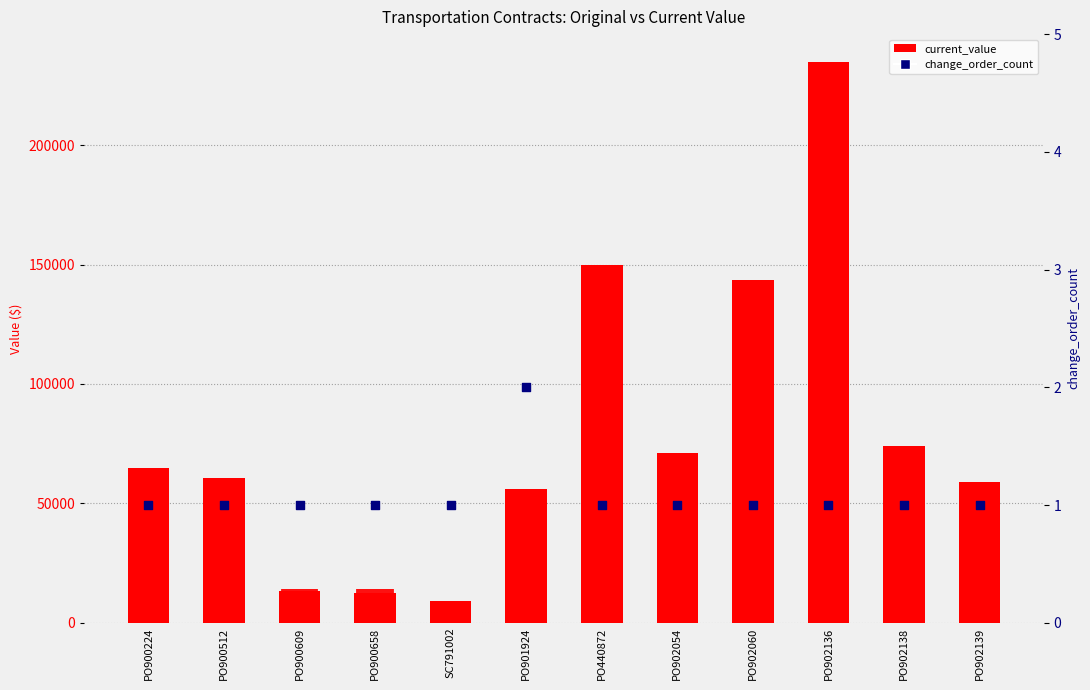

Which series has the largest Y range (max minus min)?

current_value